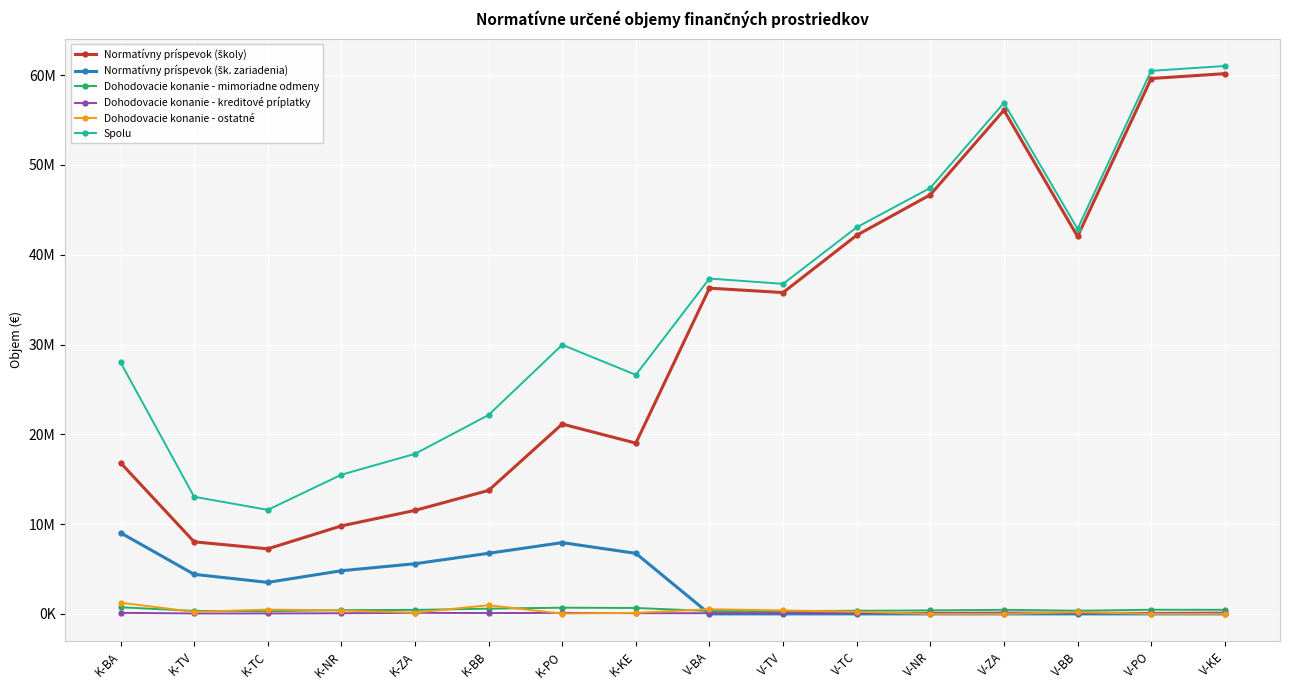

At how many categories does at least one series exceed 2099941?

16